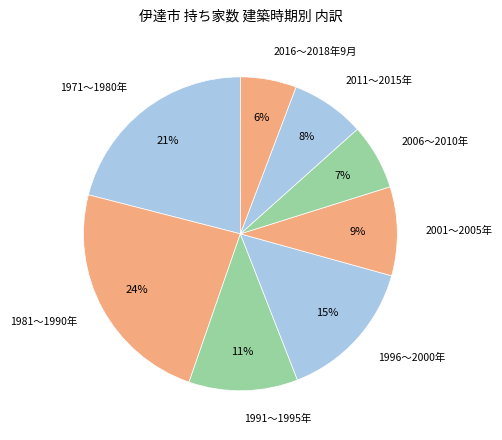

To the nearest percent, what is the average slice percentage?

12%